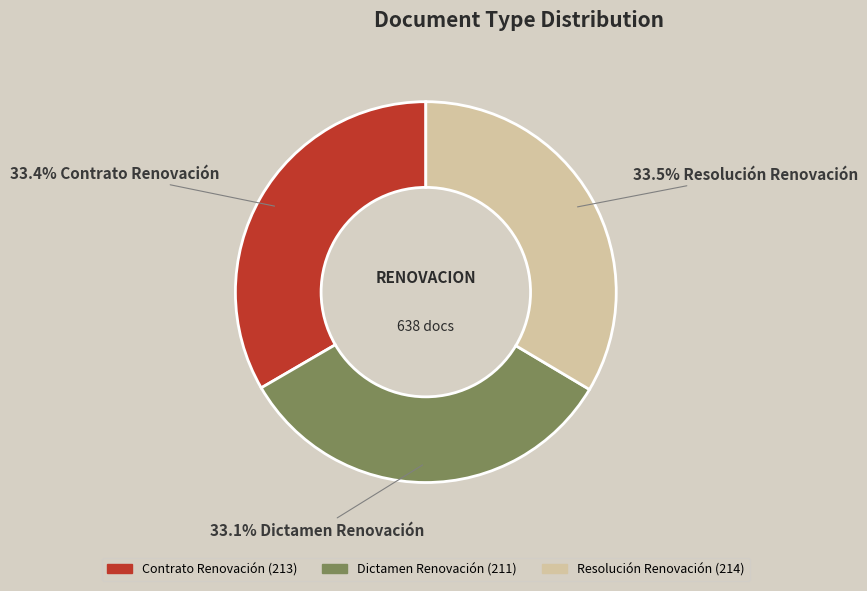

Is the sum of Contrato Renovación and Resolución Renovación greater than half?

Yes